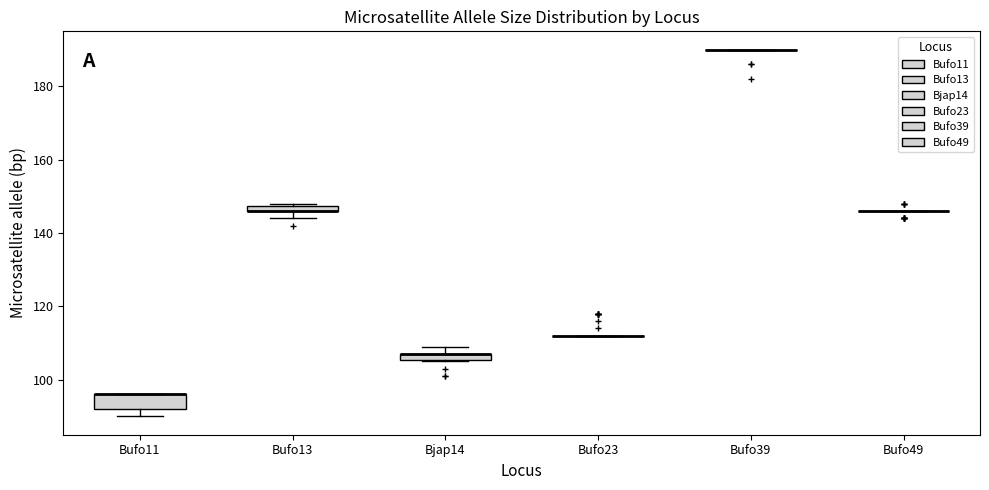

Where is the upper edge of the box for Bufo11 on the y-axis? The values are not printed on the chart, so give them approximately, as read against the axis.

96